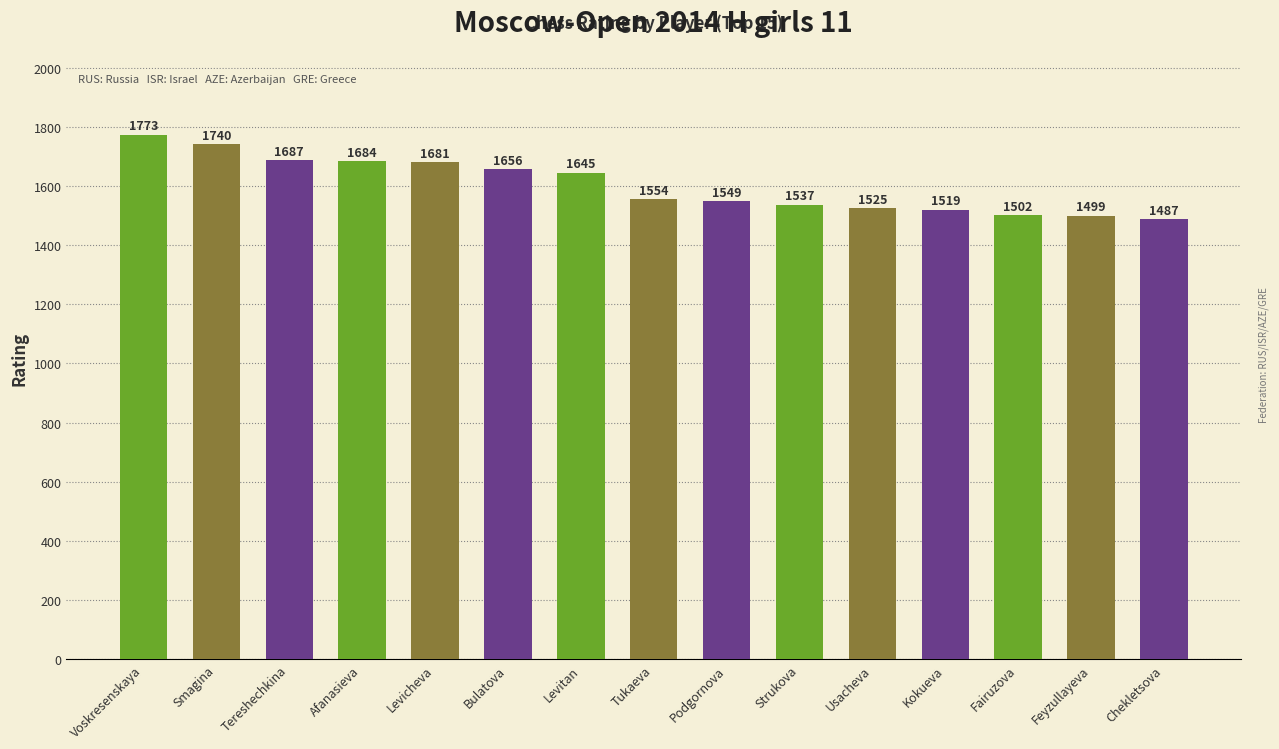

Where does the data first go above 1554?

Voskresenskaya